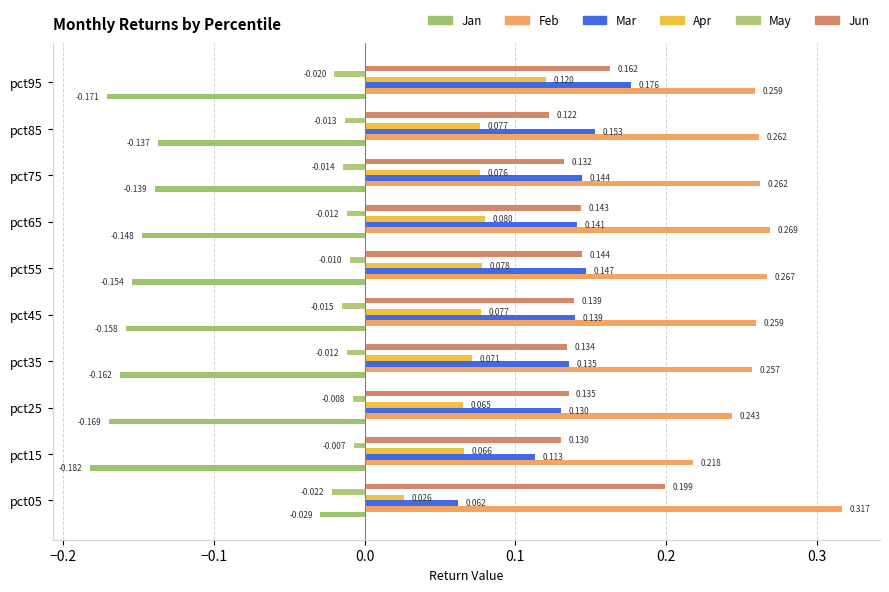

How many categories are shown in the chart?

10